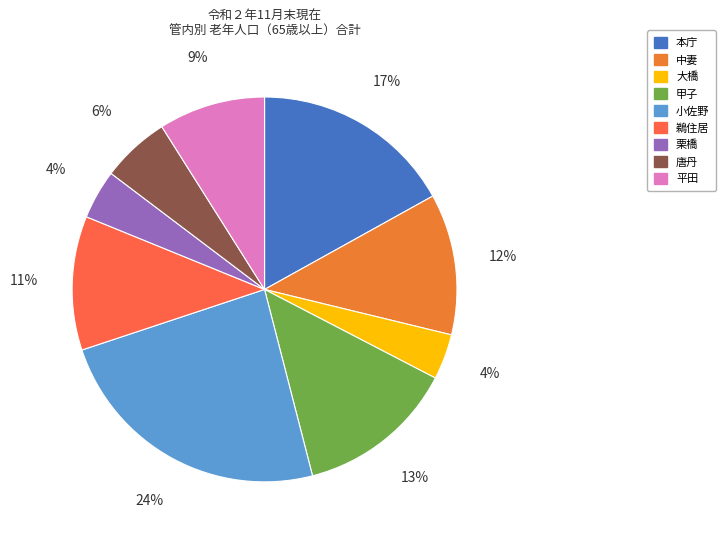

True or false: 小佐野 accounts for 1% of the total.

False